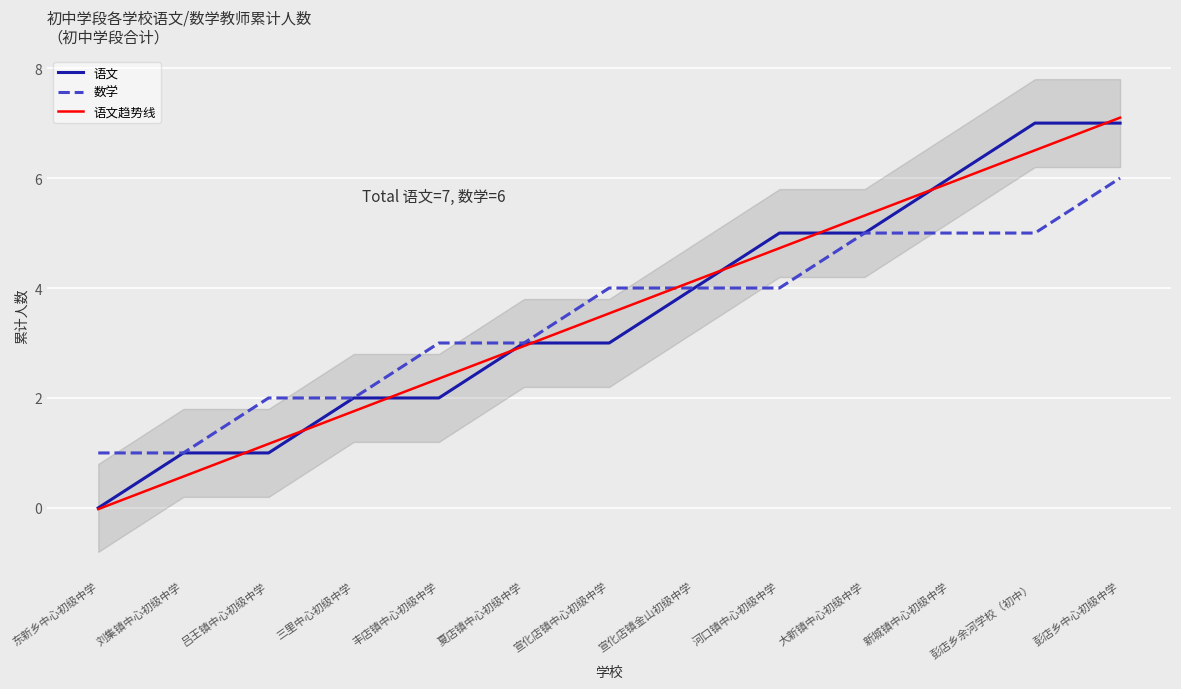

What is the spread (max minus min) of values at 彭店乡中心初级中学?

1.1